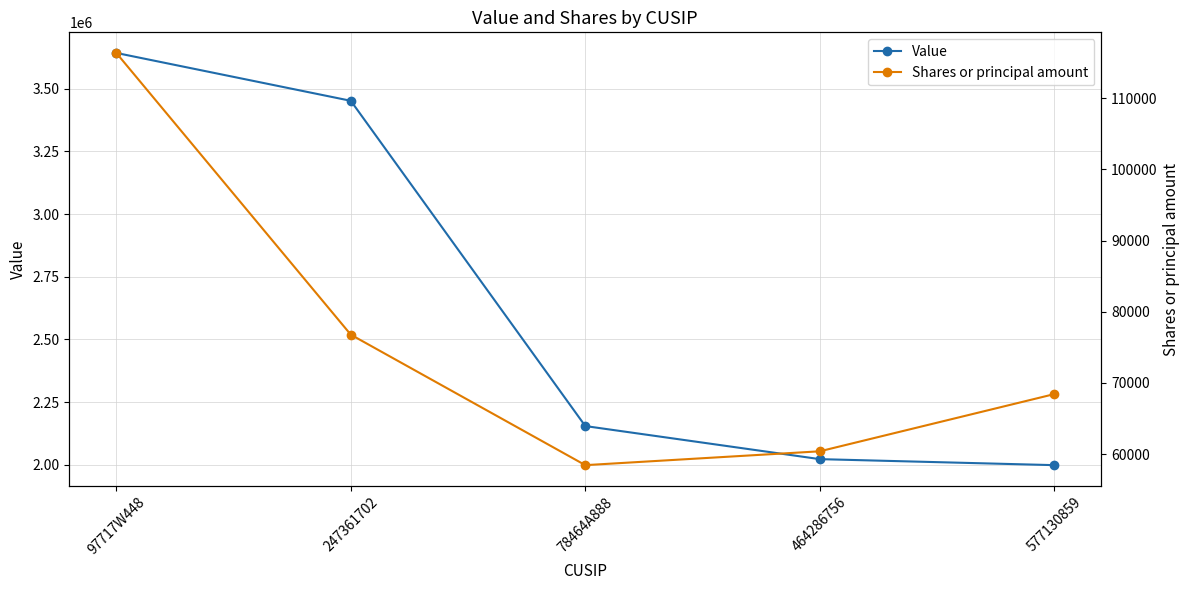

True or false: Shares or principal amount has a value of 60392 at 464286756.

True